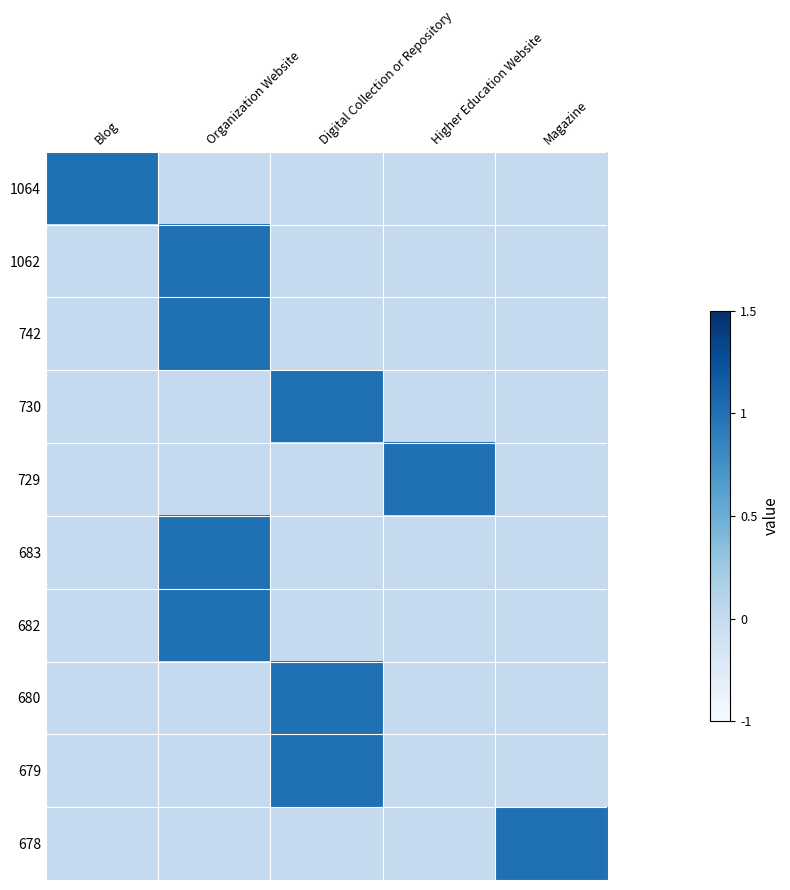

What is the difference between the highest and lowest values at Blog?

1